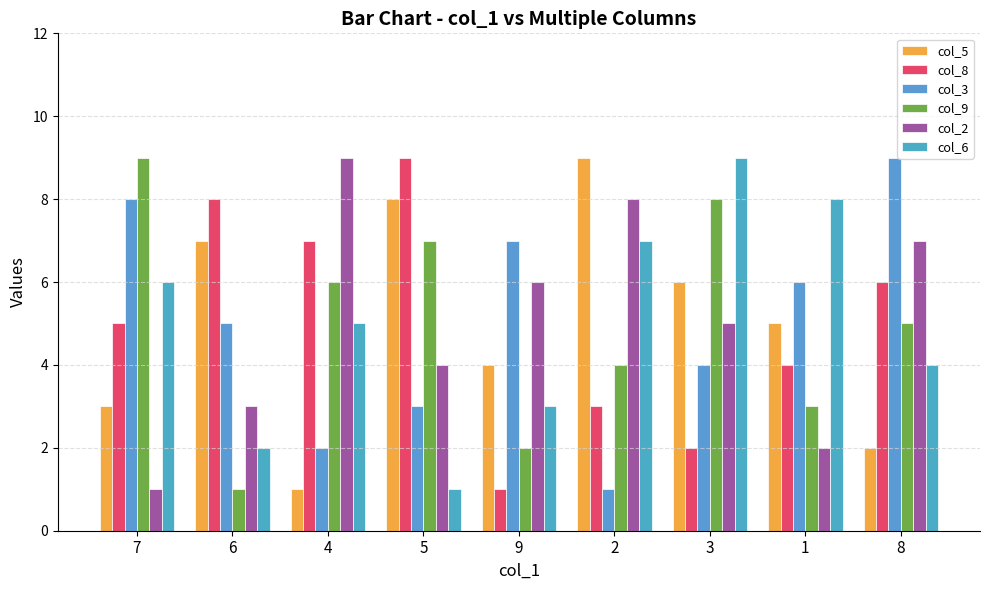

Is the value of col_6 at 9 greater than the value of col_5 at 2?

No